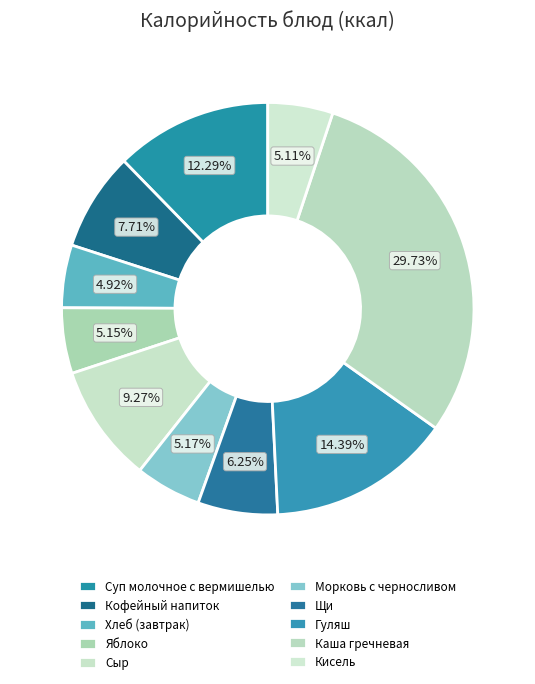

How many segments does this pie chart have?

10